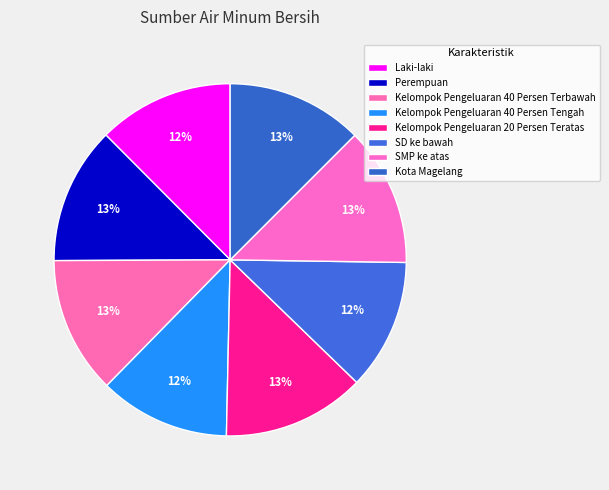

Count the number of slices in the pie.

8